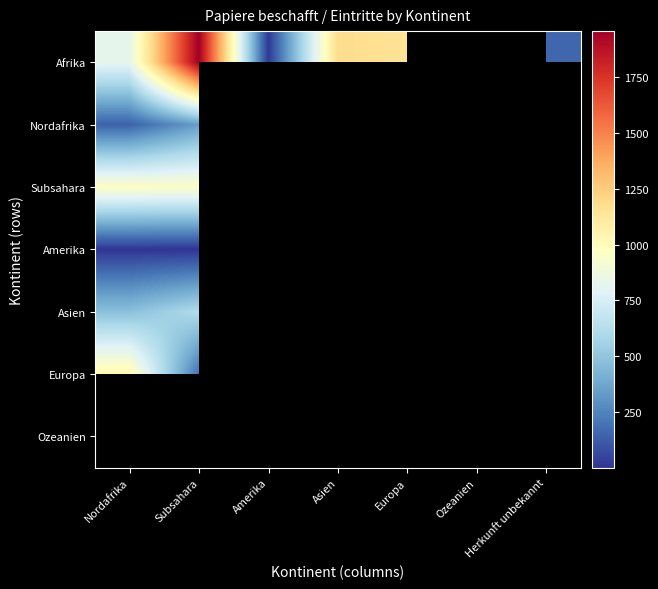

Which series has the largest range (max minus min)?

Afrika